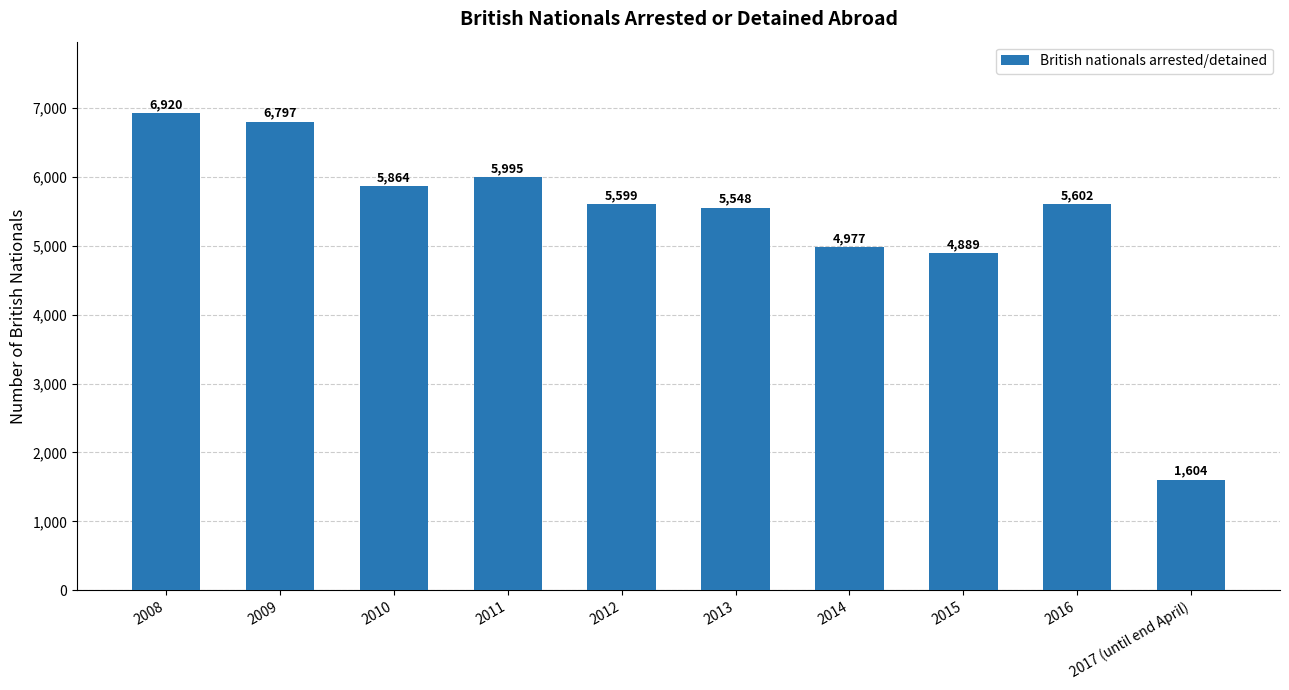

What is the change in value from 2008 to 2016?

-1318